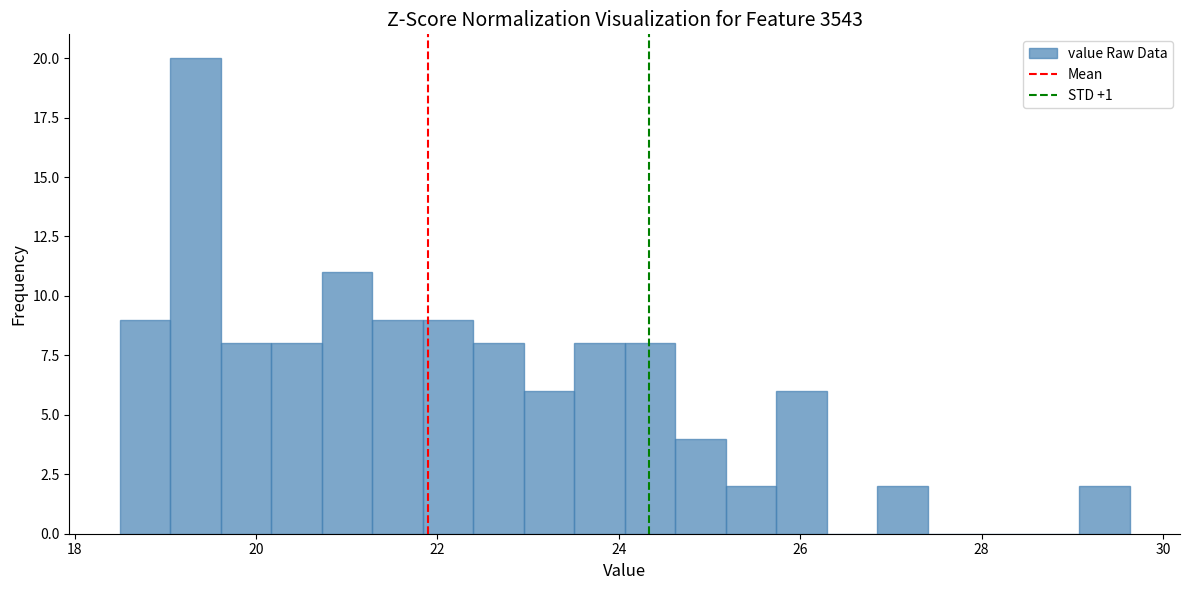

Read against the x-axis, roughly where is the centre of the tallest bar?

19.4